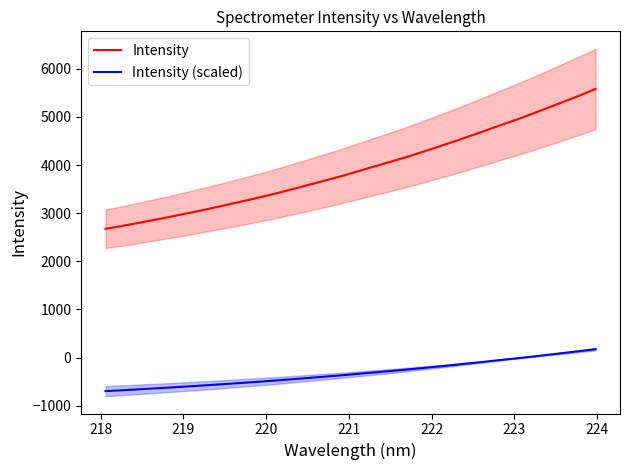

Reading left to right, list all the values displayed in this chart.

Intensity: 2676.4	2732.6	2793.1	2856.6	2919.4	2985.8	3054.9	3125.5	3198.6	3272.3	3350.0	3430.2	3515.2	3603.0	3689.7	3778.2	3875.8	3972.4	4066.9	4164.0	4268.7	4376.3	4485.2	4598.8	4713.2	4831.6	4945.8	5065.9	5192.8	5319.1	5446.7	5581.2
Intensity (scaled): -697.1	-680.2	-662.1	-643.0	-624.2	-604.2	-583.5	-562.4	-540.4	-518.3	-495.0	-470.9	-445.4	-419.1	-393.1	-366.5	-337.3	-308.3	-279.9	-250.8	-219.4	-187.1	-154.4	-120.4	-86.0	-50.5	-16.3	19.8	57.8	95.7	134.0	174.4